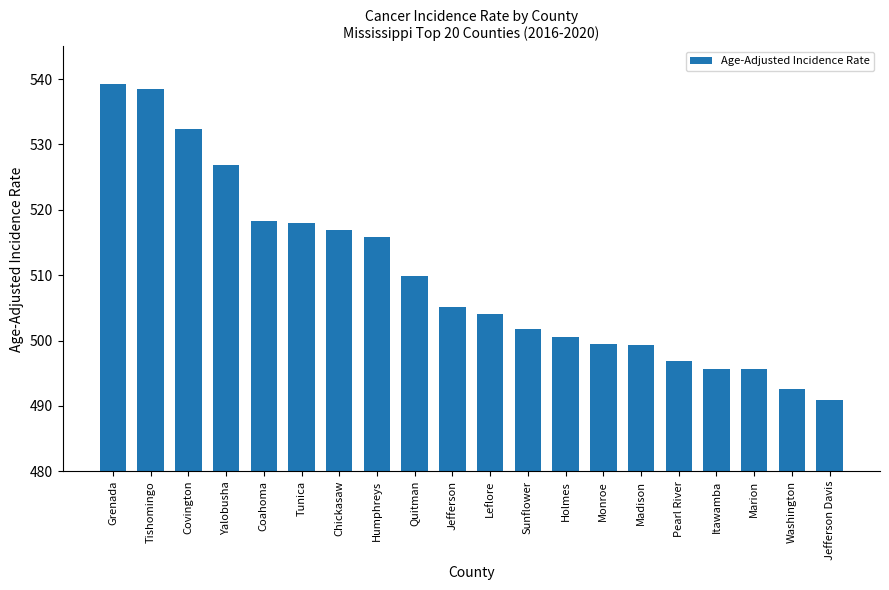

Where does the data first go above 505?

Grenada